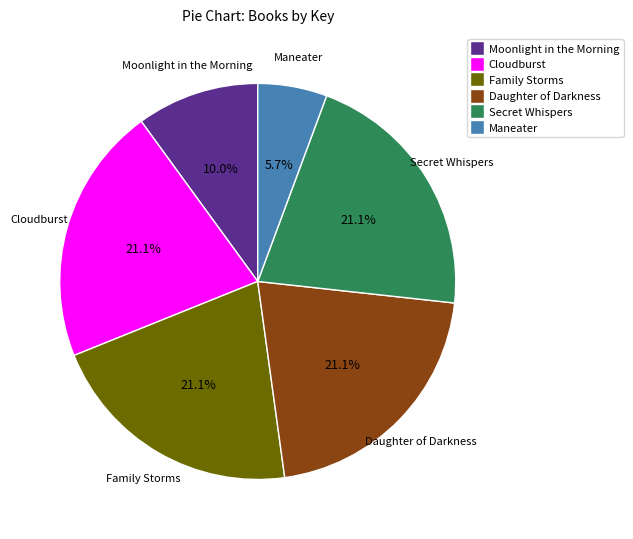

Which has a higher value, Family Storms or Maneater?

Family Storms